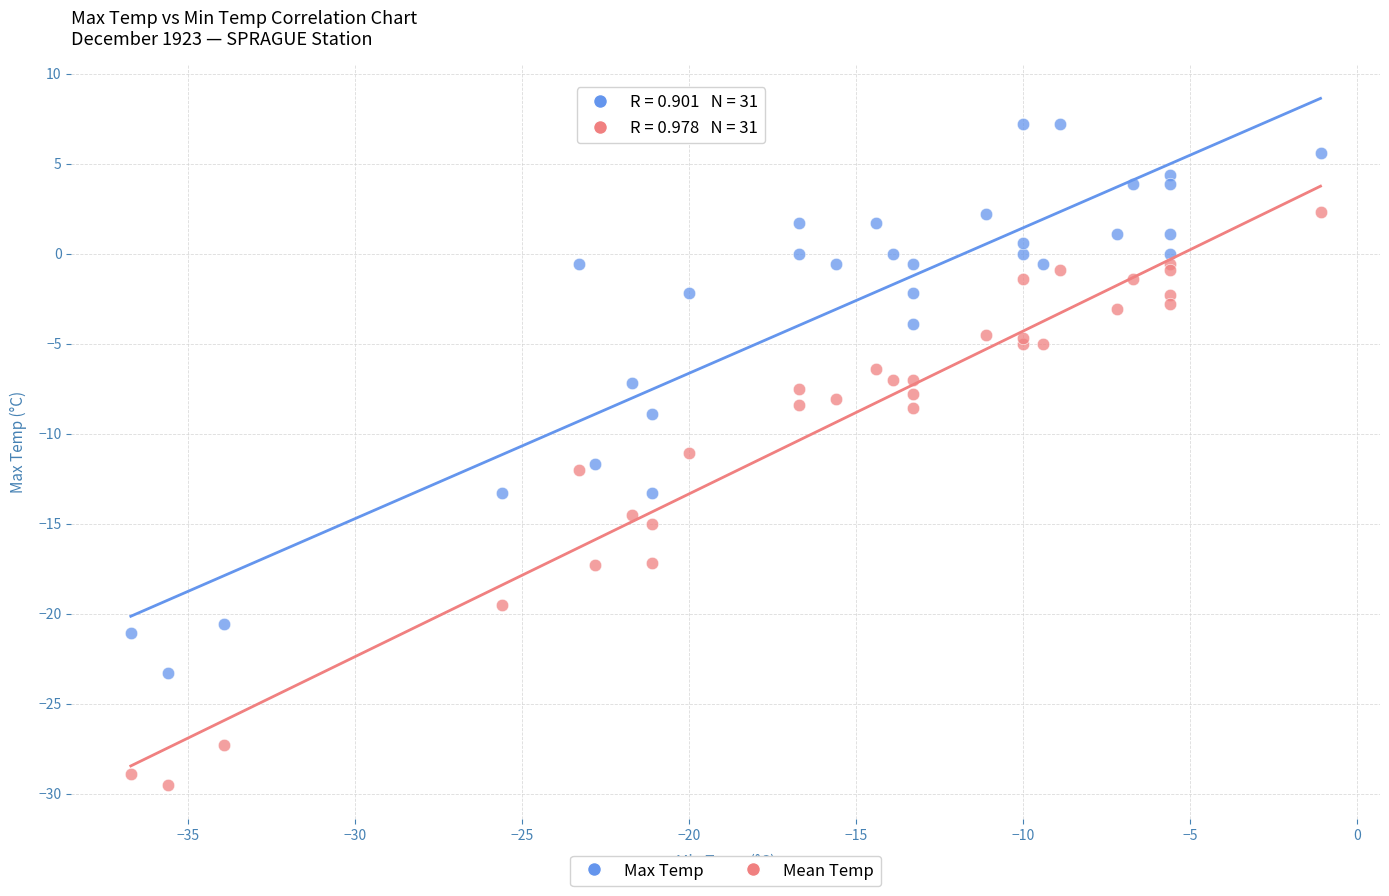

Which series contains the highest Y value?

Max Temp